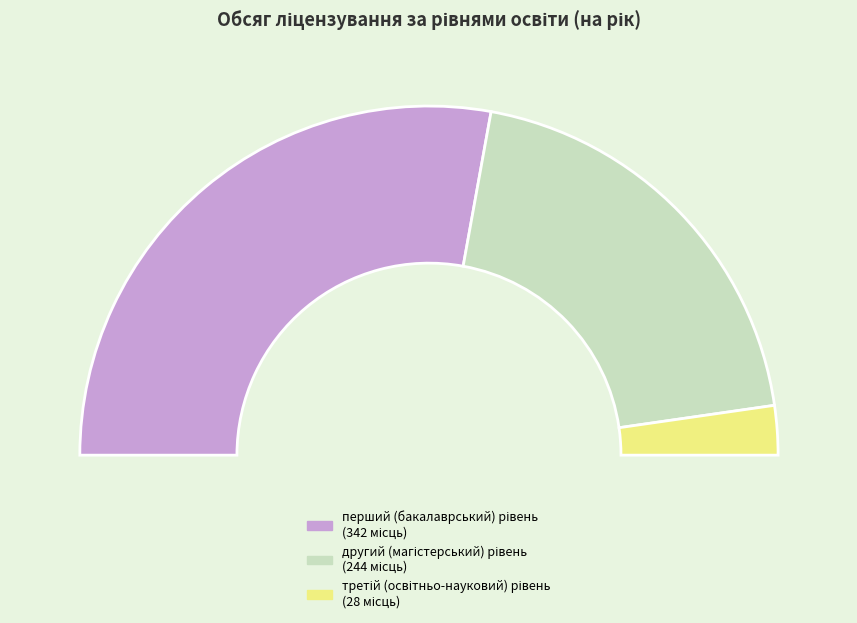

Which slice is the largest?

перший (бакалаврський) рівень